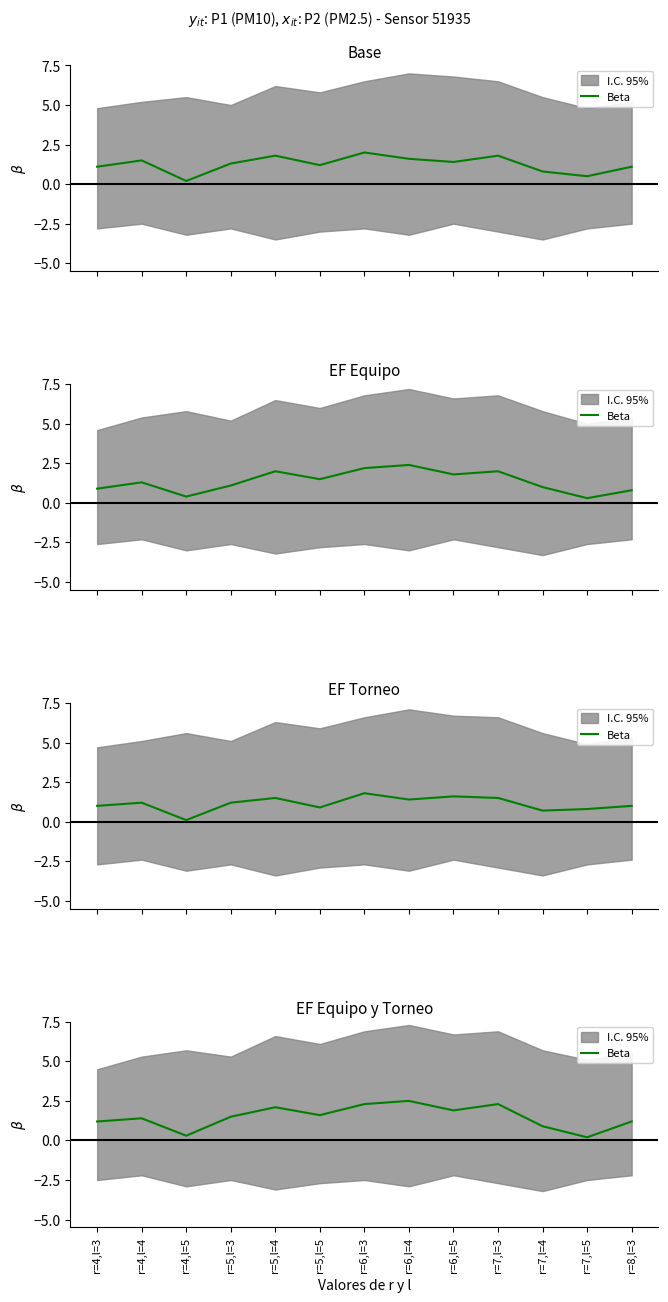

Reading left to right, list all the values displayed in this chart.

r=4,l=3=1.2	r=4,l=4=1.4	r=4,l=5=0.3	r=5,l=3=1.5	r=5,l=4=2.1	r=5,l=5=1.6	r=6,l=3=2.3	r=6,l=4=2.5	r=6,l=5=1.9	r=7,l=3=2.3	r=7,l=4=0.9	r=7,l=5=0.2	r=8,l=3=1.2